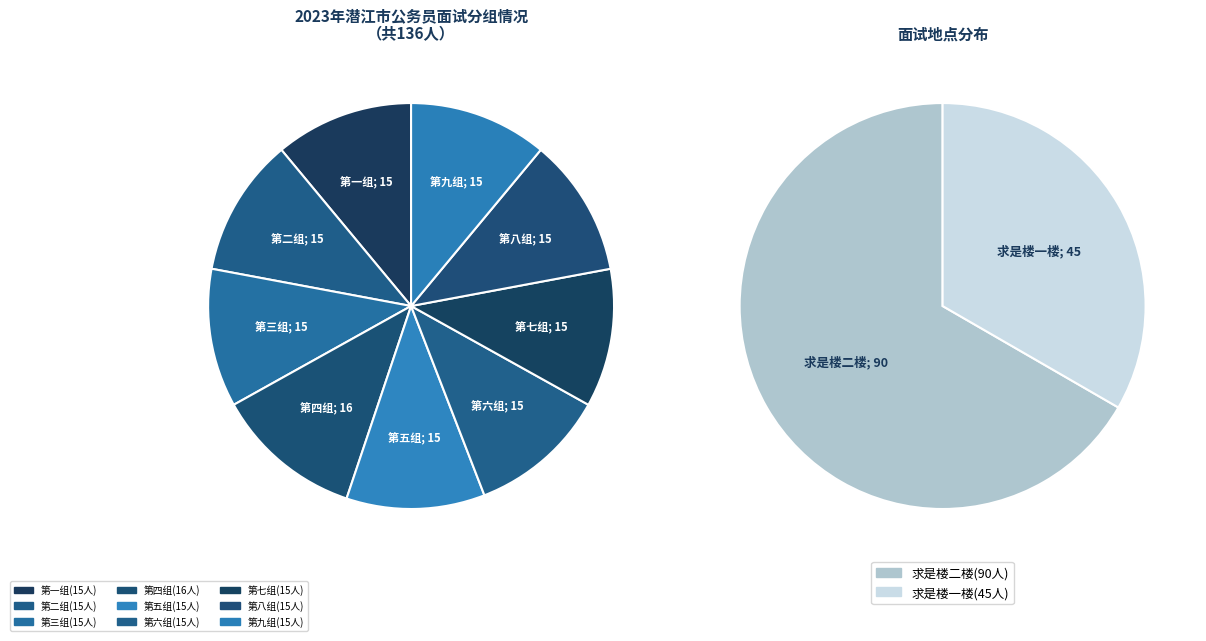

Is there a majority slice in this chart?

No